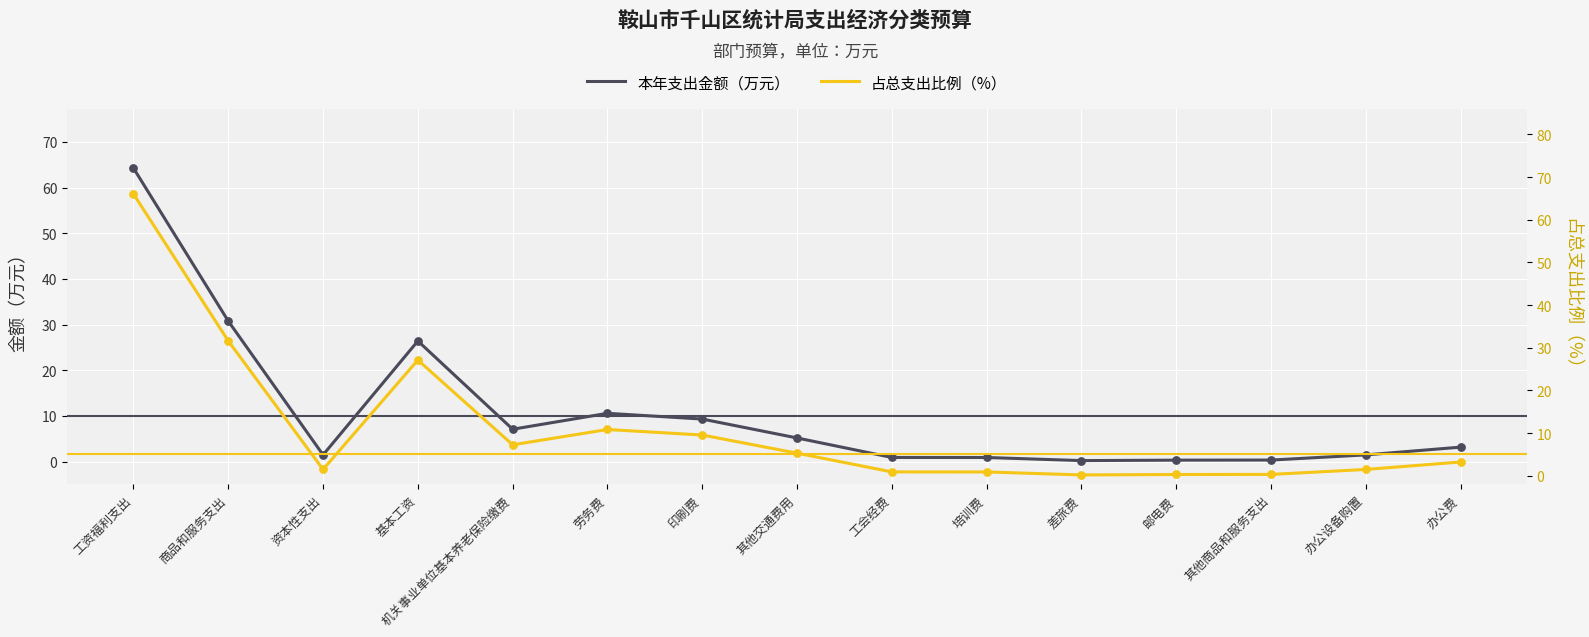

What are all the series names shown in the legend?

本年支出金额（万元）, 占总支出比例（%）